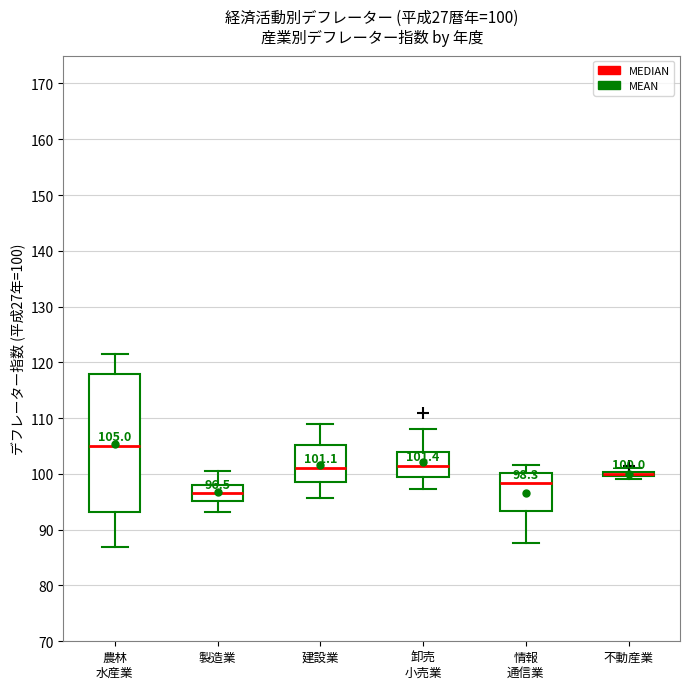

Which box is the tallest, from its lower edge to its upper edge?

農林 水産業